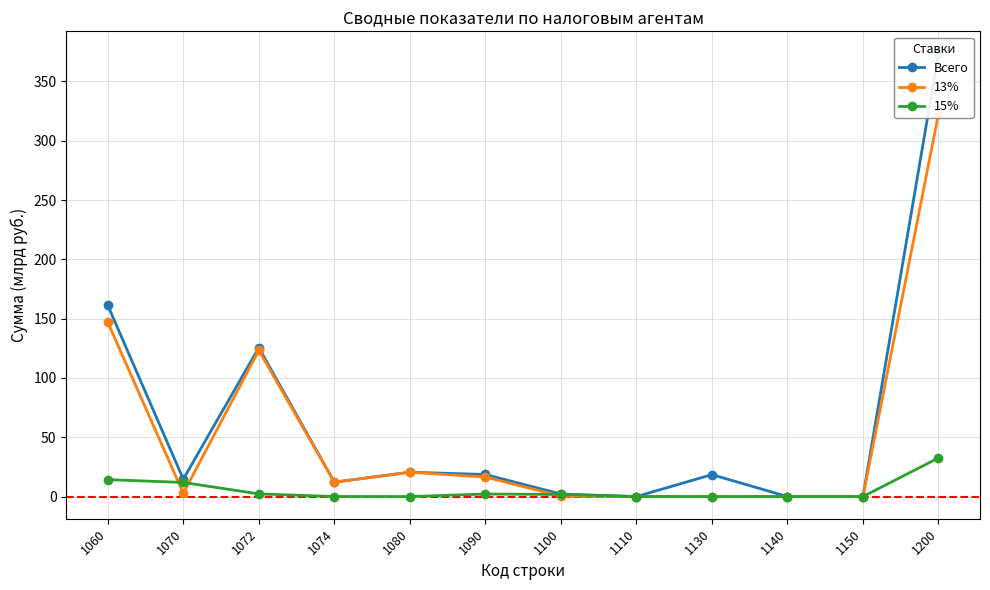

At which category is the sum across all series the highest?

1200